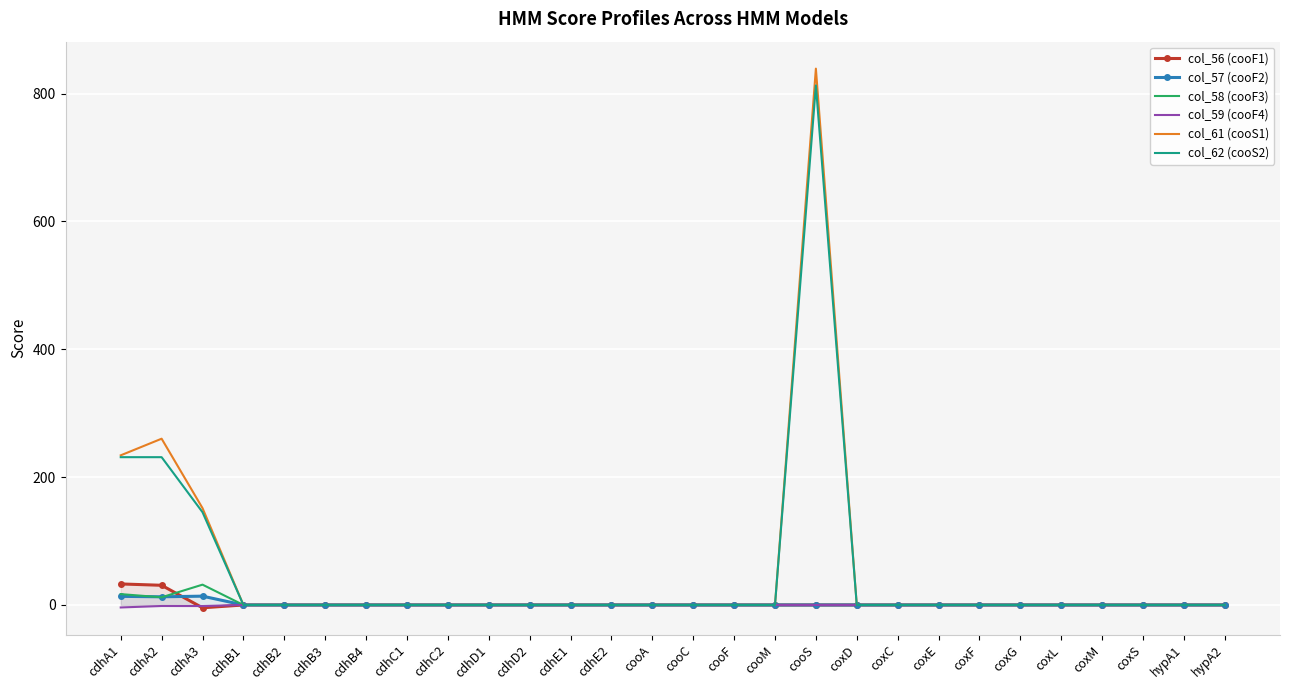

At which category is the sum across all series the highest?

cooS